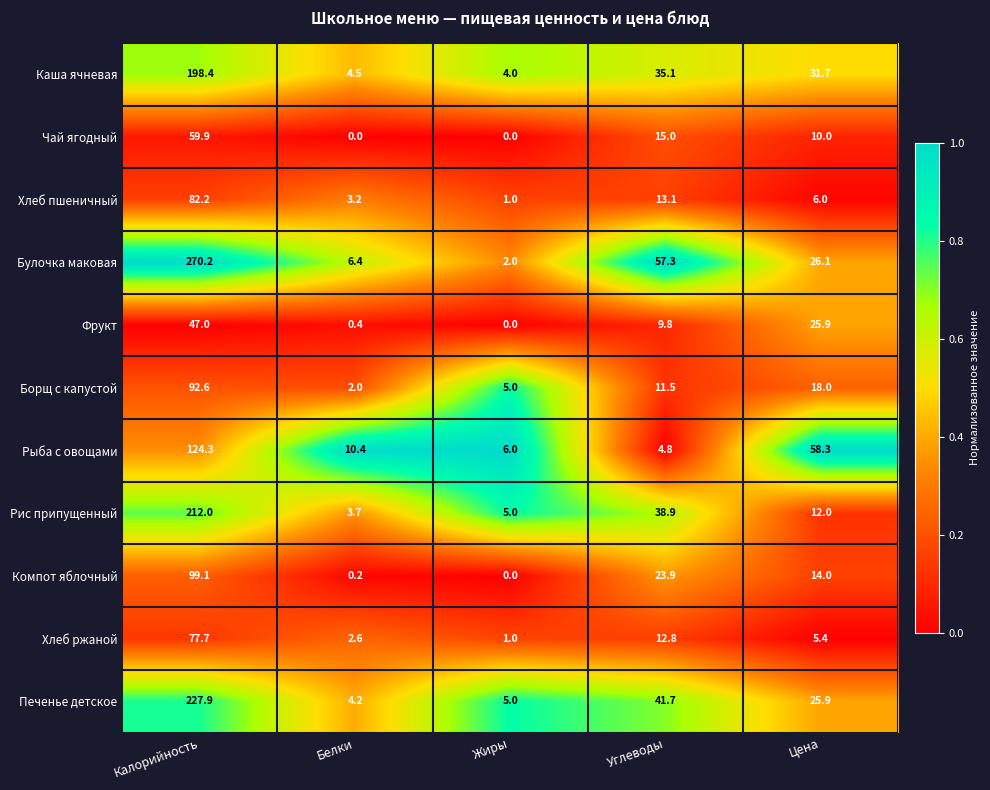

At how many categories does at least one series exceed 0?

5